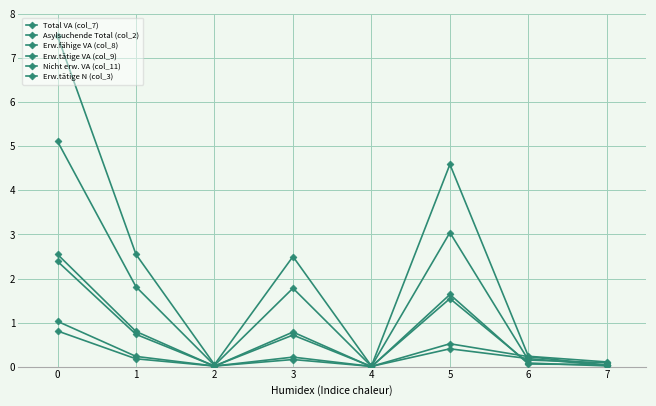

What is the sum of the Erw.tätige N (col_3) values at 6 and 1?

0.4